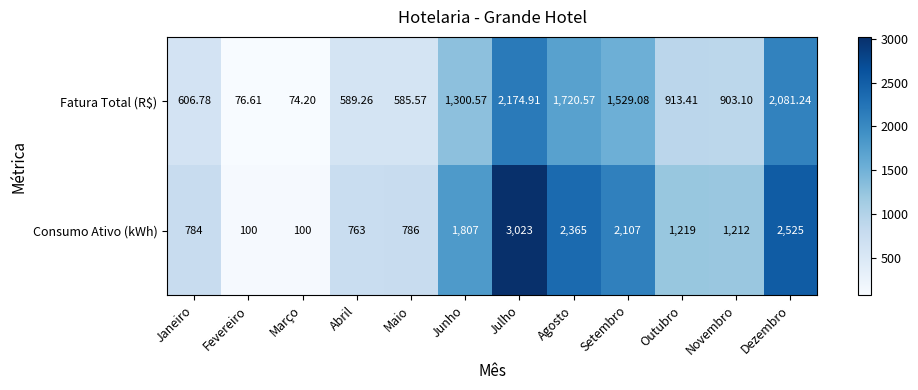

Rank the series by their maximum value, from lowest to highest.

Fatura Total (R$), Consumo Ativo (kWh)